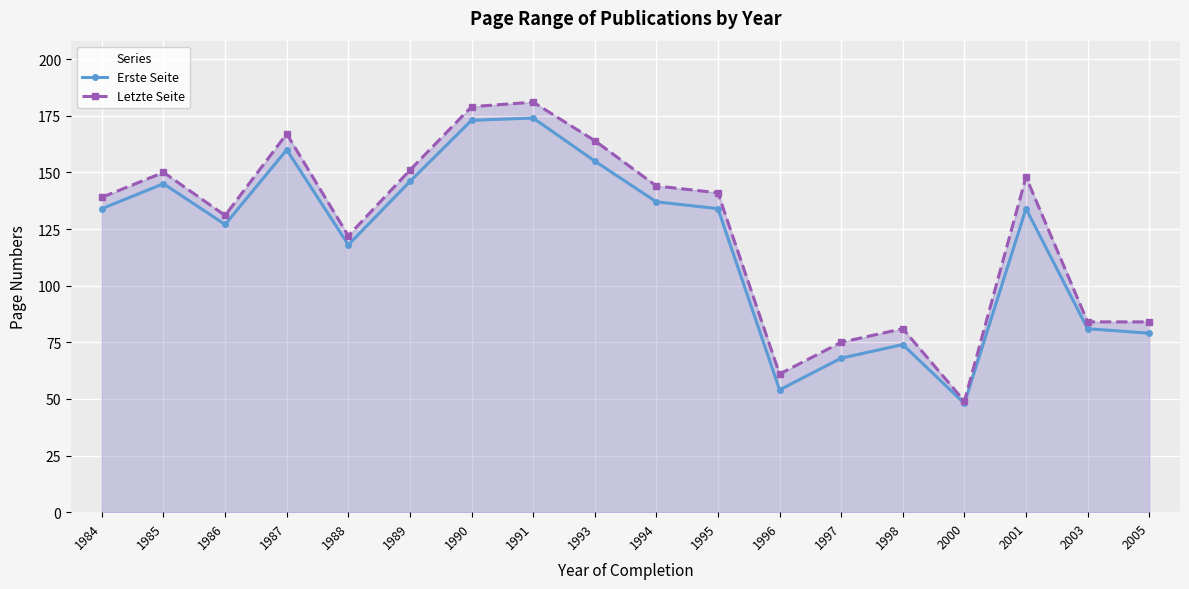

At which category does the chart reach its minimum across all series?

2000